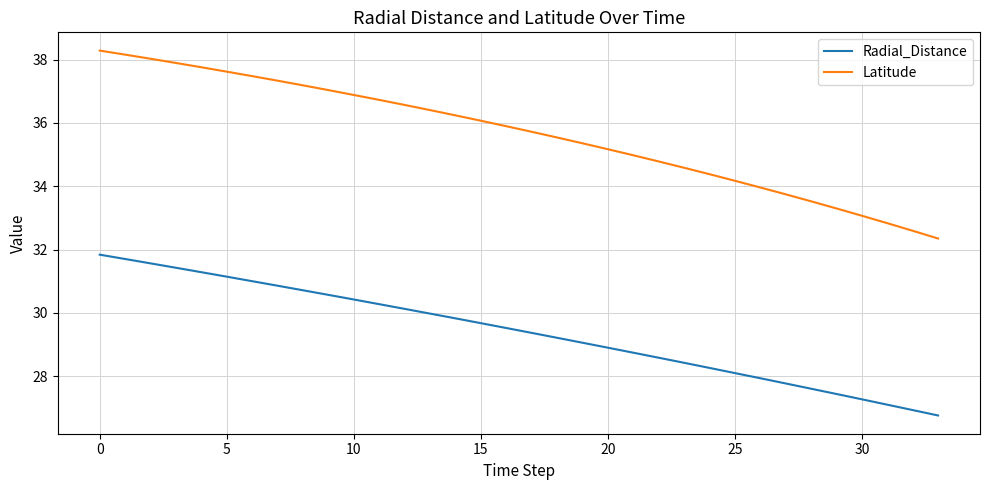

Which series has the widest spread of values?

Latitude